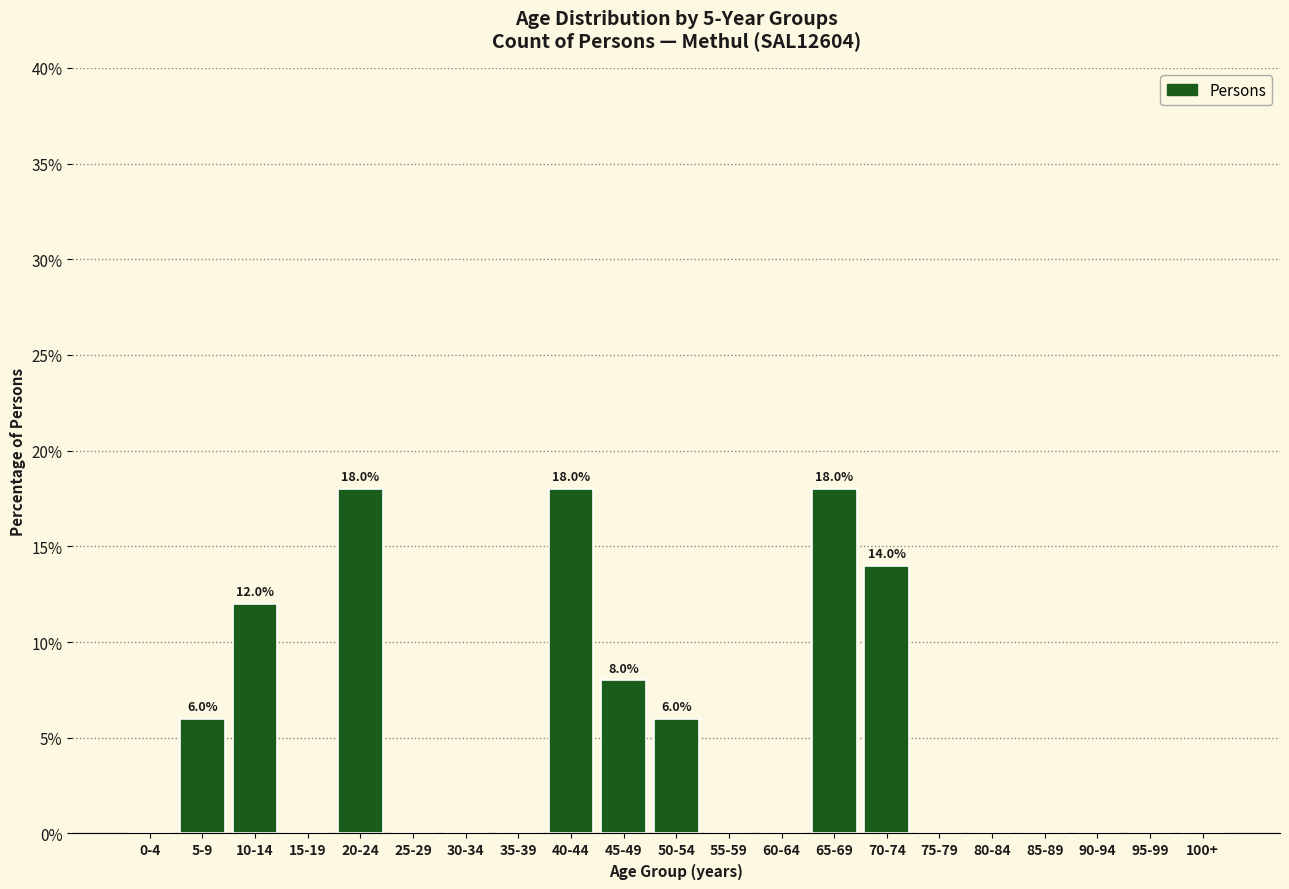

Reading left to right, transcribe all the data shown in this chart.

0-4=0.0	5-9=6.0	10-14=12.0	15-19=0.0	20-24=18.0	25-29=0.0	30-34=0.0	35-39=0.0	40-44=18.0	45-49=8.0	50-54=6.0	55-59=0.0	60-64=0.0	65-69=18.0	70-74=14.0	75-79=0.0	80-84=0.0	85-89=0.0	90-94=0.0	95-99=0.0	100+=0.0